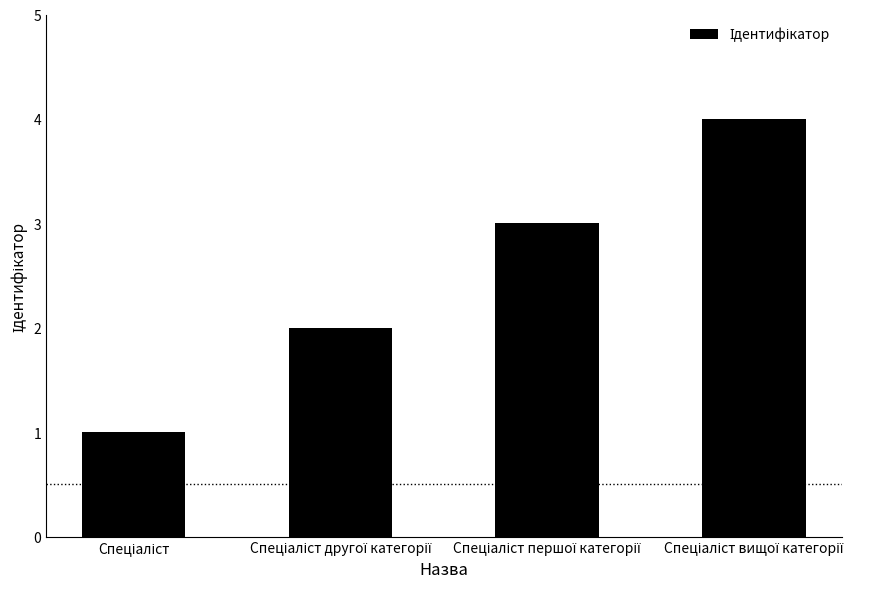

What is the maximum value shown in the chart?

4